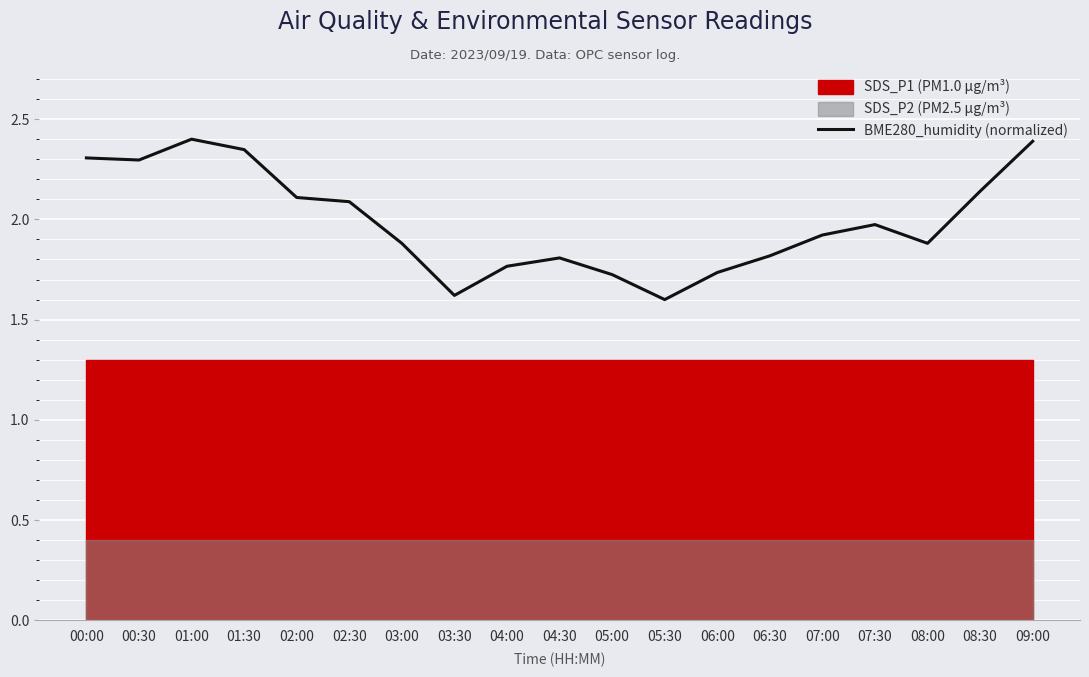

Is this an area chart (filled region under the line)?

No